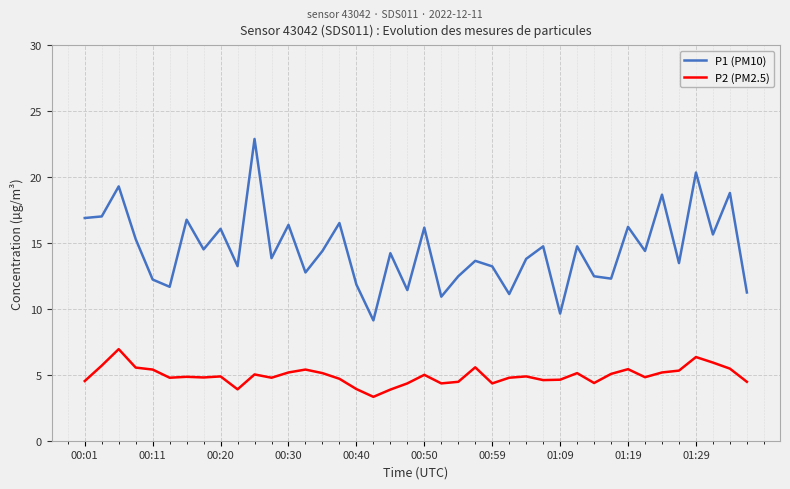

Does the chart display data point markers on the line(s)?

No